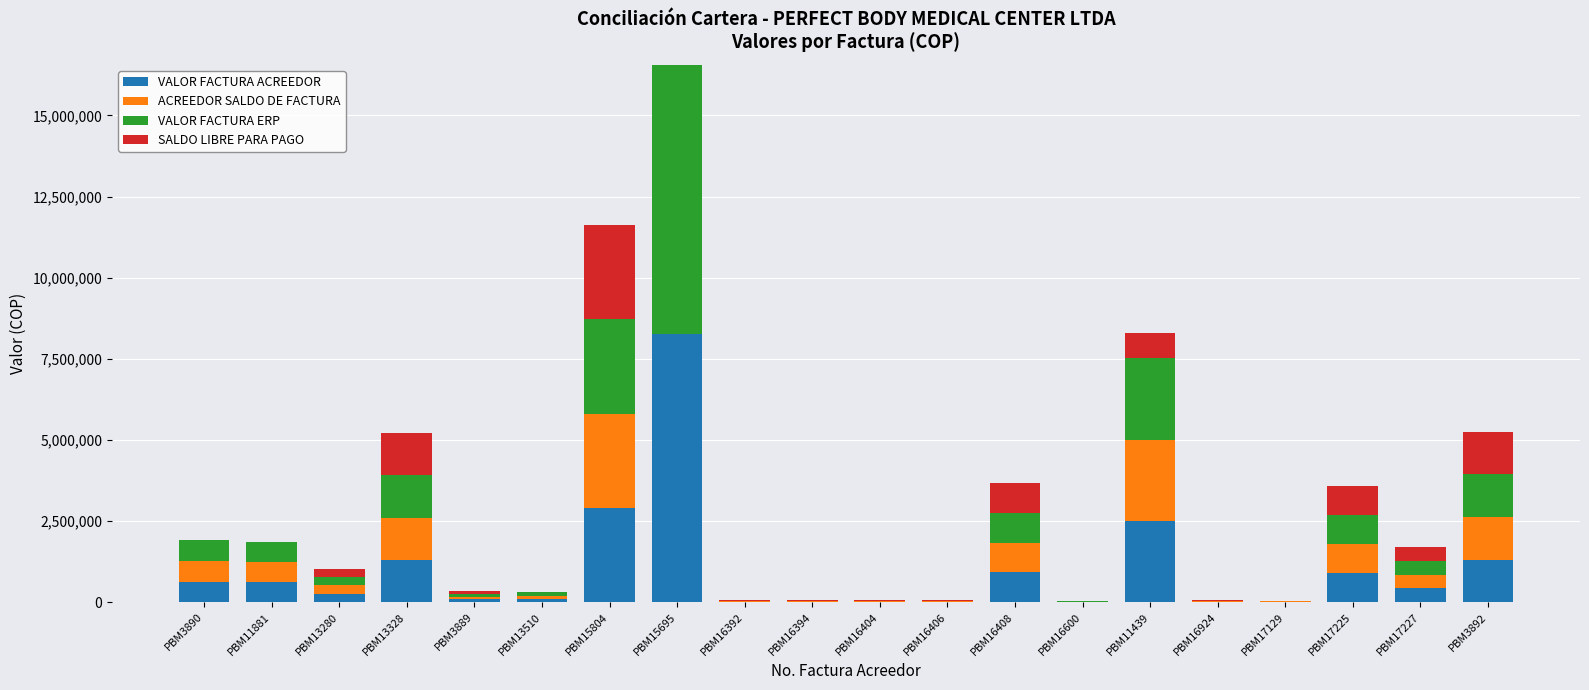

Does the chart contain stacked bars?

Yes